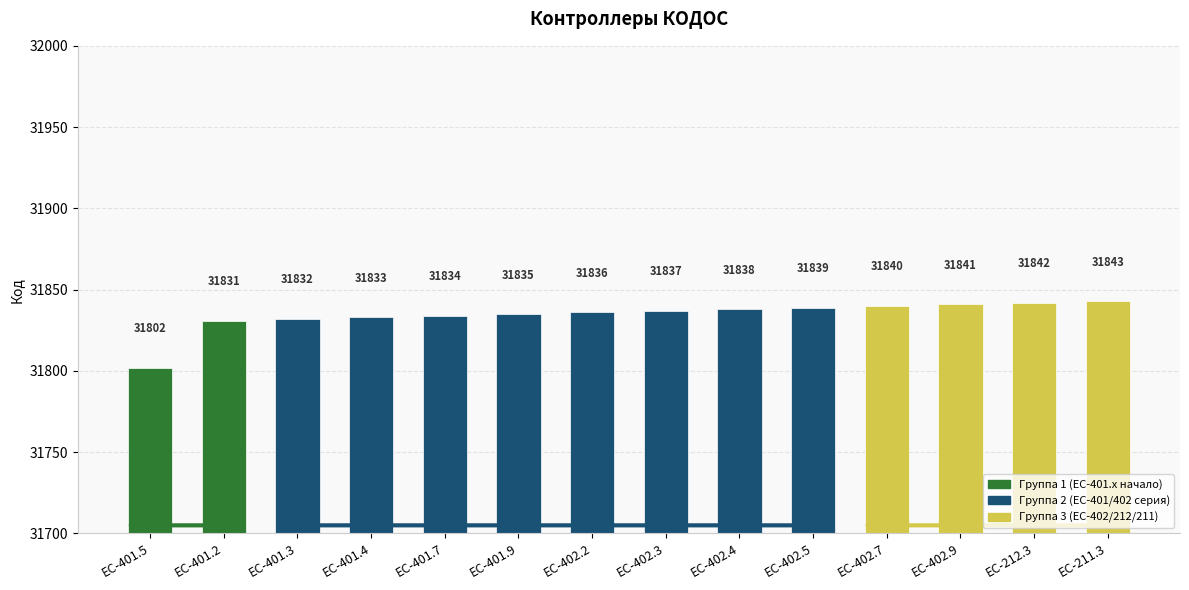

Rank the categories by value from lowest to highest.

ЕС-401.5, ЕС-401.2, ЕС-401.3, ЕС-401.4, ЕС-401.7, ЕС-401.9, ЕС-402.2, ЕС-402.3, ЕС-402.4, ЕС-402.5, ЕС-402.7, ЕС-402.9, ЕС-212.3, ЕС-211.3